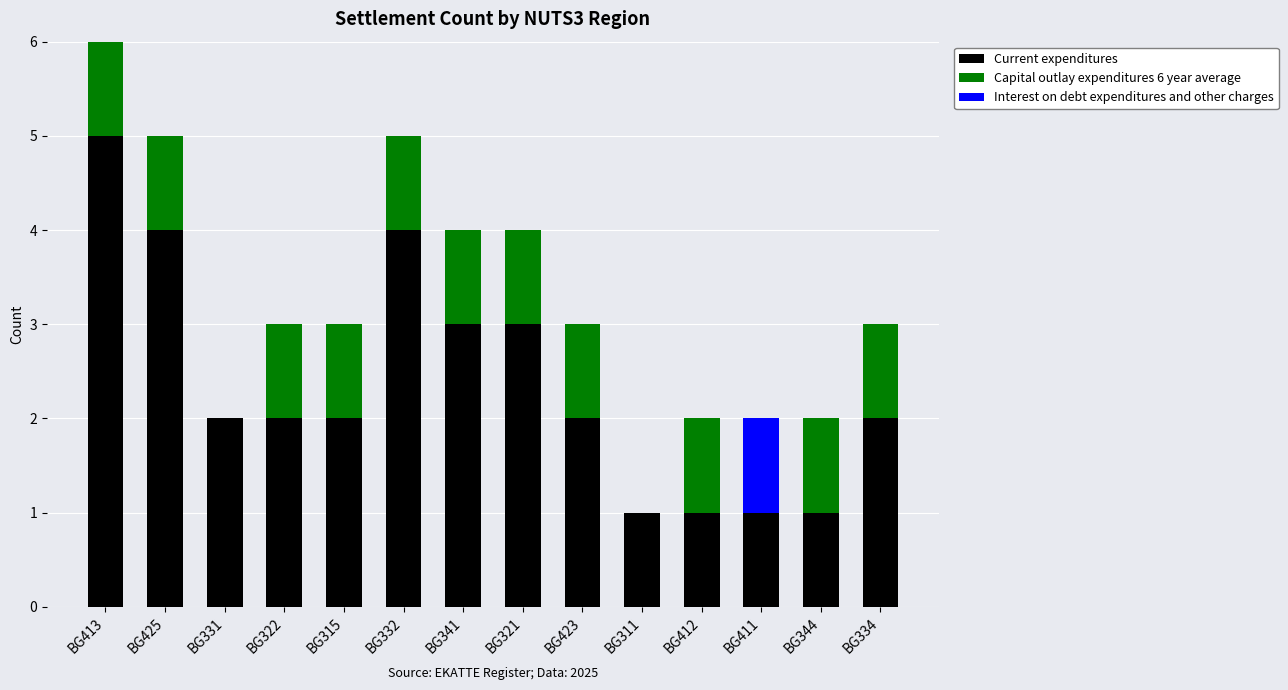

How many distinct data groups are displayed?

3